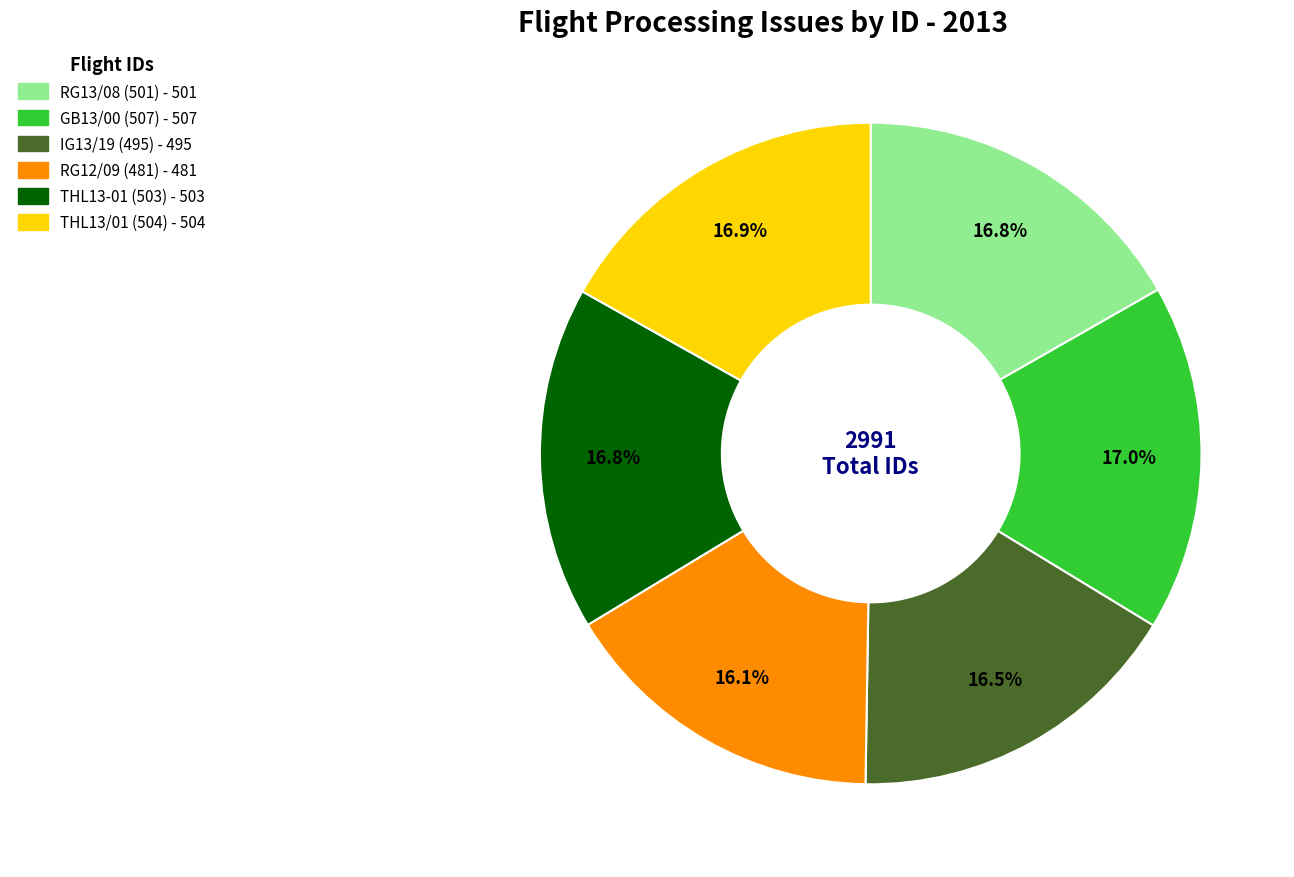

Is the sum of THL13-01 (503) and IG13/19 (495) greater than half?

No